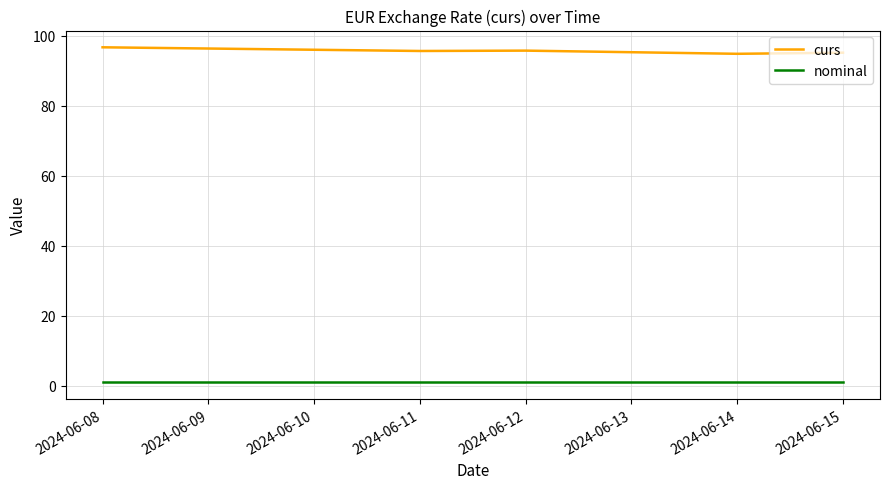

Which series has the largest total across all categories?

curs